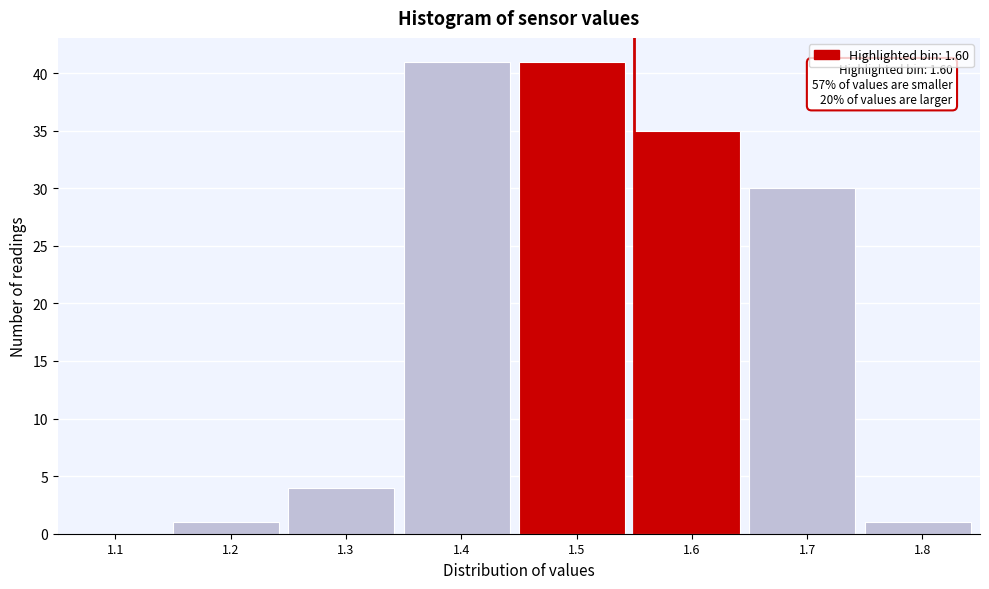

Reading right to left, list all the values displayed in this chart.

1.8=1	1.7=30	1.6=35	1.5=41	1.4=41	1.3=4	1.2=1	1.1=0